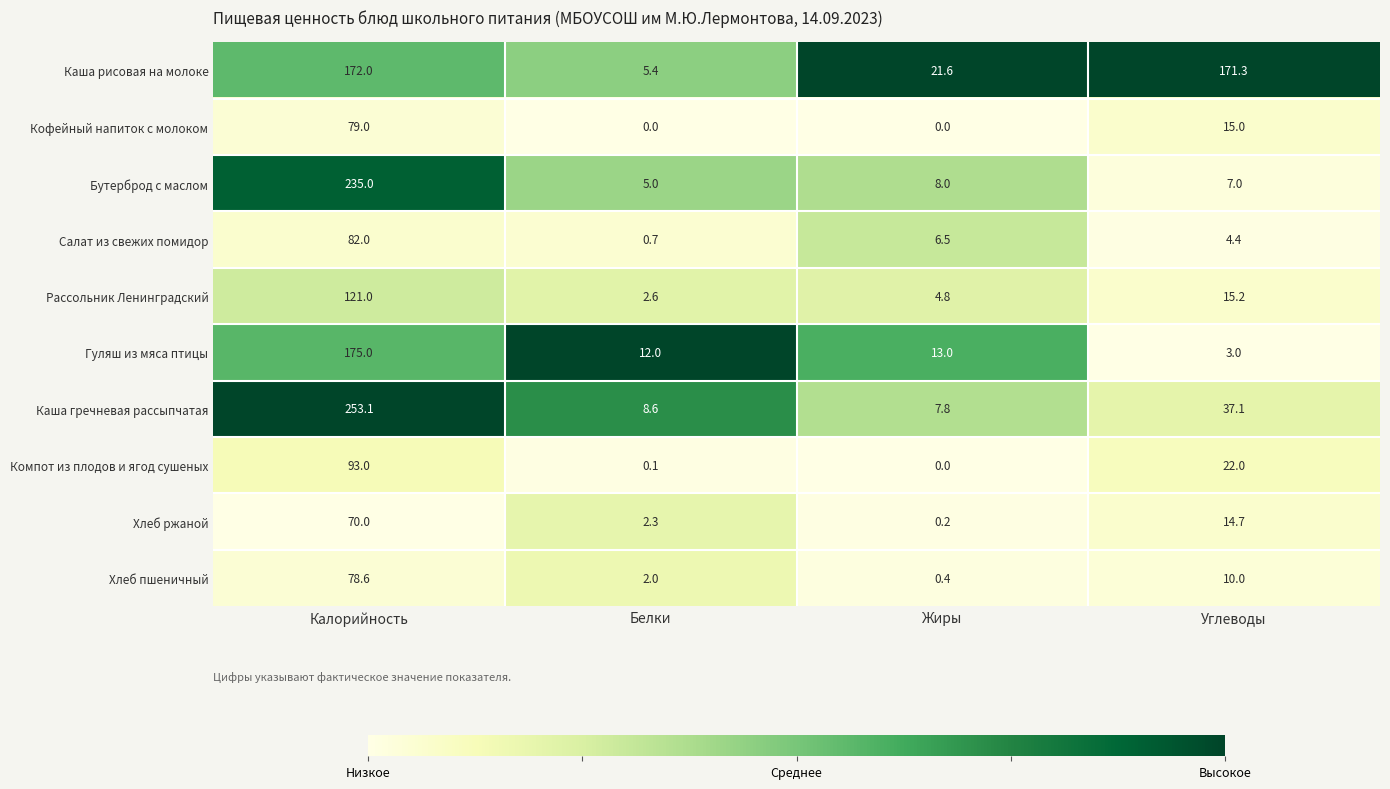

Between Калорийность and Углеводы, which series saw the biggest shift?

Бутерброд с маслом